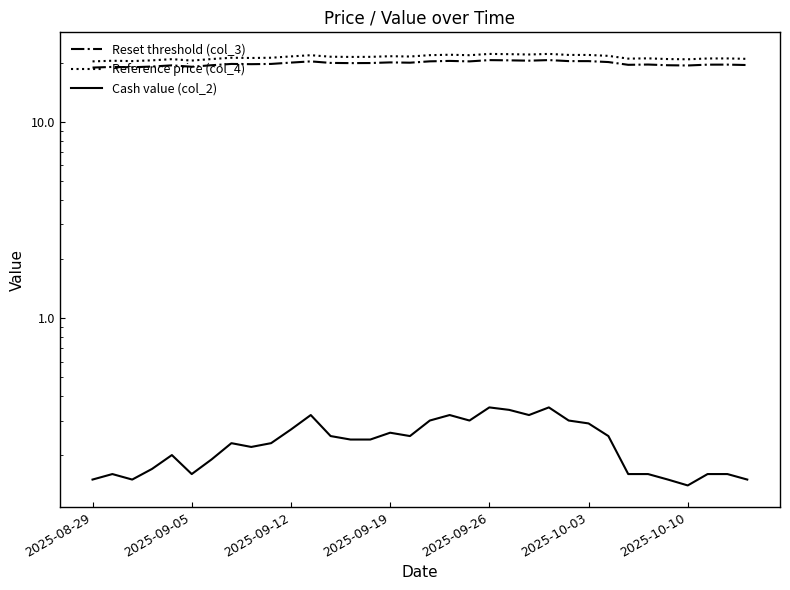

Which series has the largest total across all categories?

Reference price (col_4)